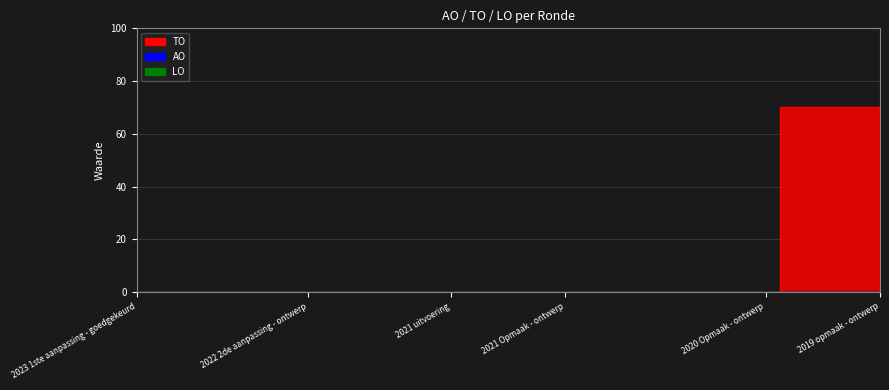

True or false: AO and LO intersect in this chart.

False